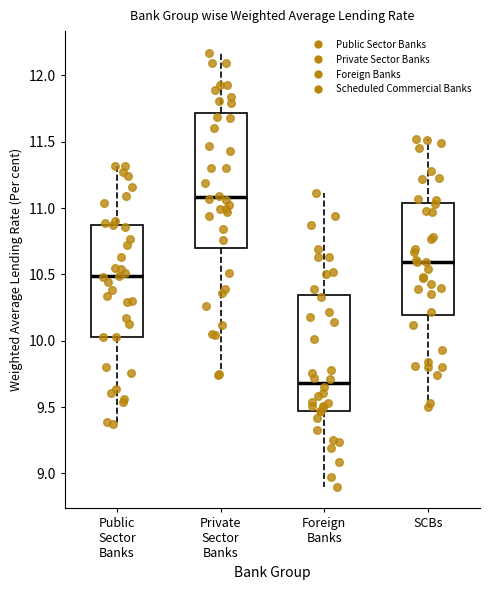

Where is the upper edge of the box for Public Sector Banks on the y-axis? The values are not printed on the chart, so give them approximately, as read against the axis.

10.90